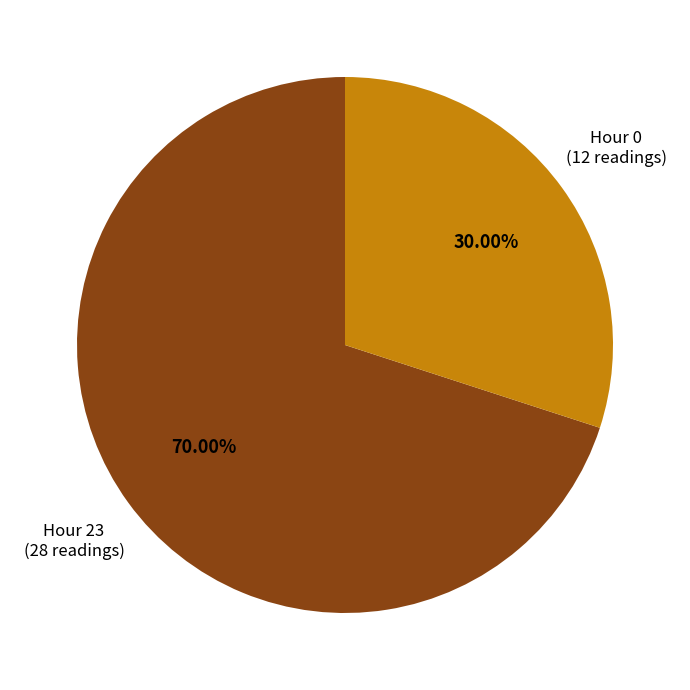

Which has a higher value, Hour 23 or Hour 0?

Hour 23